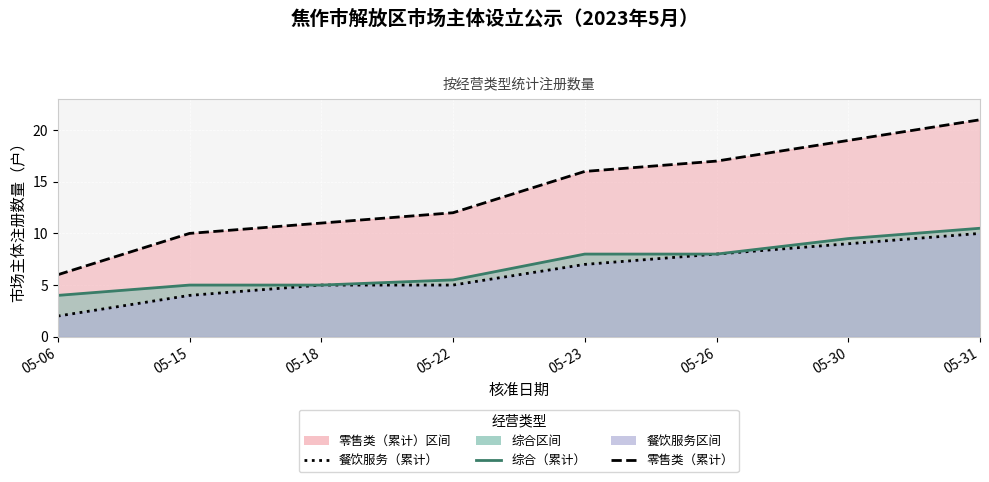

Which category has the lowest value across all series?

05-06